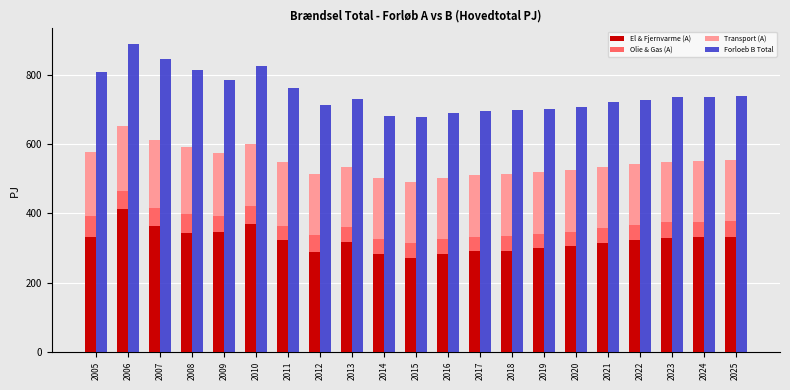

At which label is Forloeb B Total closest to 784?

2009